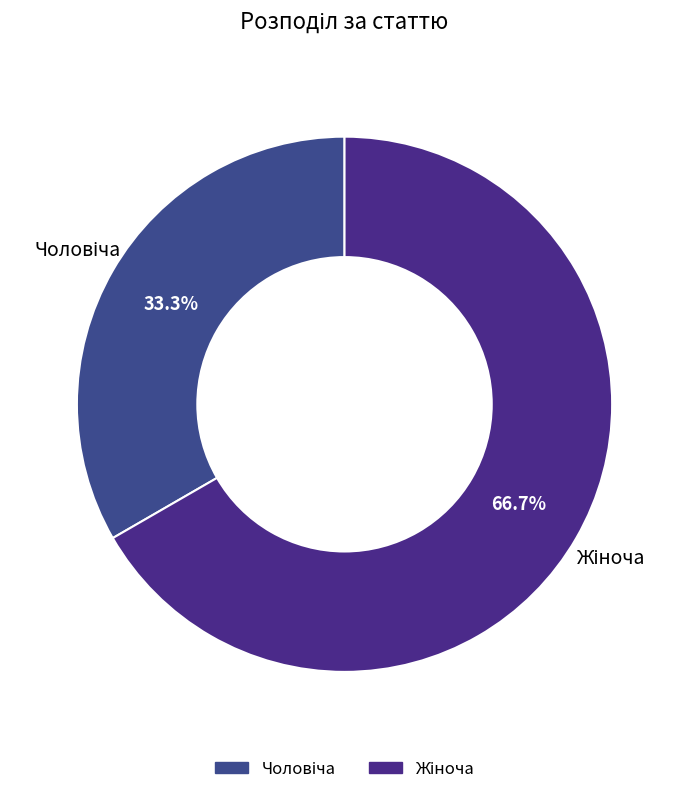

Is there any slice that represents more than half of the pie?

Yes